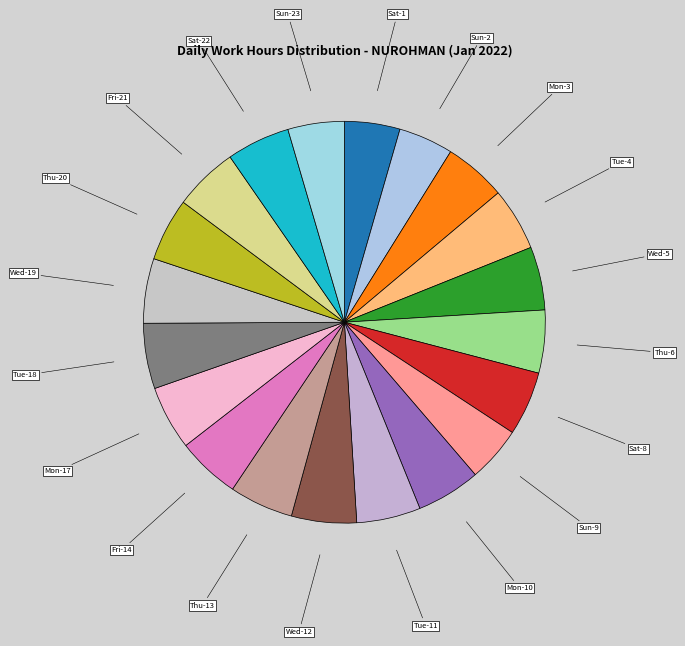

Is it true that Fri-14 is 1% of the pie?

False